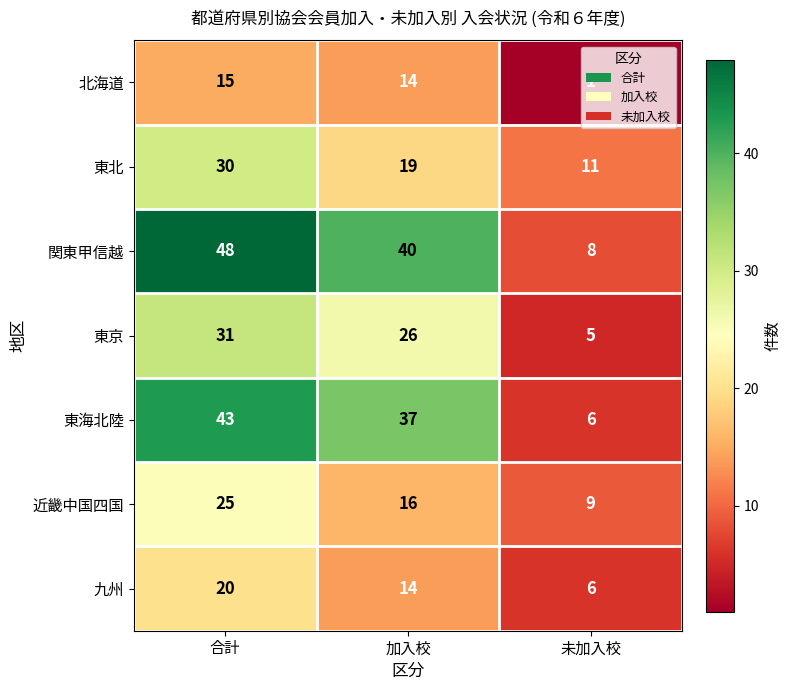

Count the 東海北陸 values in the range 6 to 43.

3